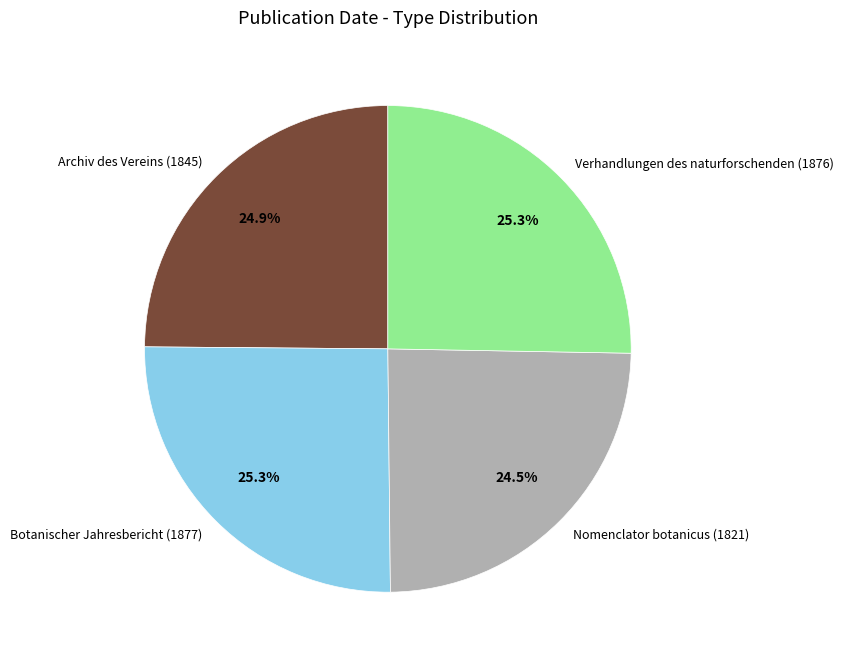

How many segments does this pie chart have?

4